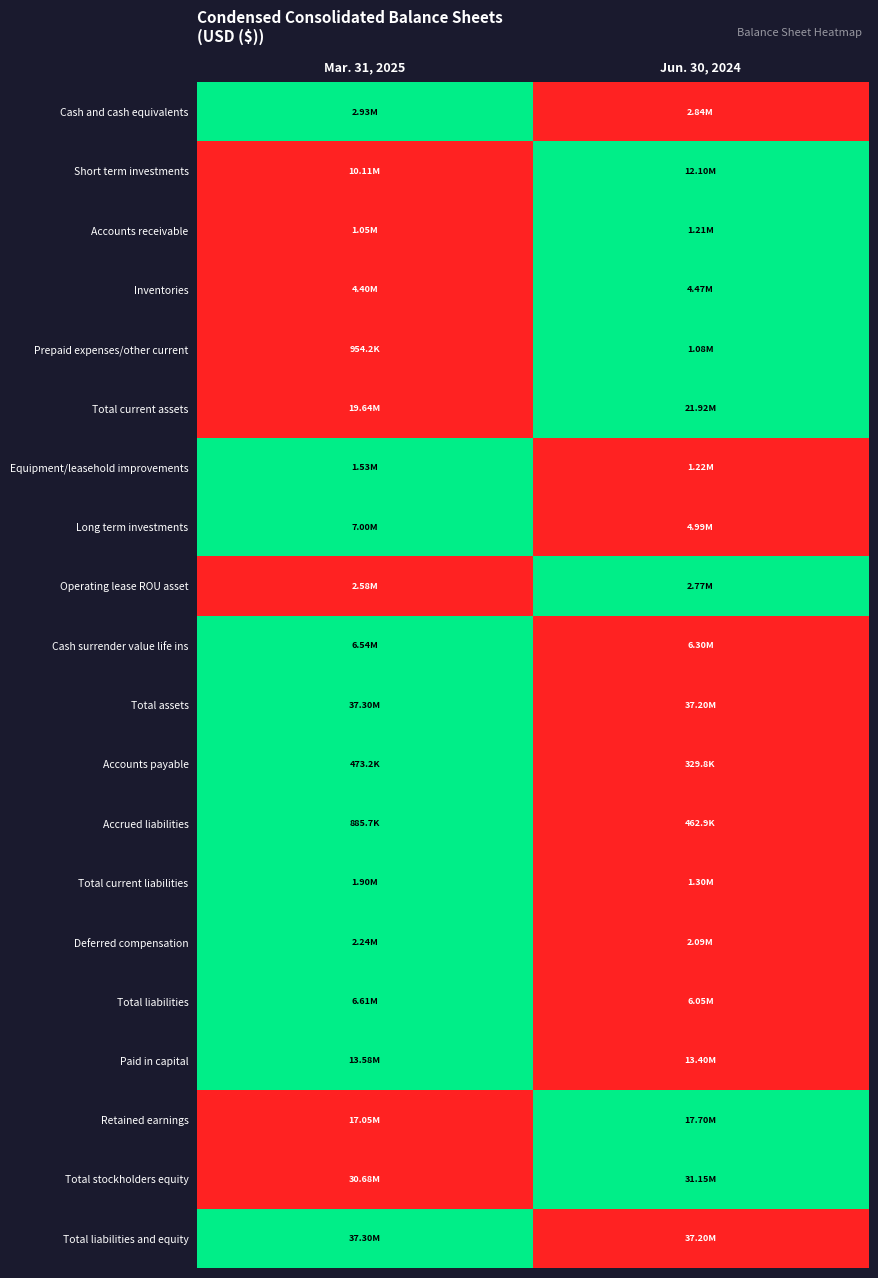

Reading left to right, transcribe all the data shown in this chart.

Cash and cash equivalents: Mar. 31, 2025=1	Jun. 30, 2024=0
Short term investments: Mar. 31, 2025=0	Jun. 30, 2024=1
Accounts receivable: Mar. 31, 2025=0	Jun. 30, 2024=1
Inventories: Mar. 31, 2025=0	Jun. 30, 2024=1
Prepaid expenses/other current: Mar. 31, 2025=0	Jun. 30, 2024=1
Total current assets: Mar. 31, 2025=0	Jun. 30, 2024=1
Equipment/leasehold improvements: Mar. 31, 2025=1	Jun. 30, 2024=0
Long term investments: Mar. 31, 2025=1	Jun. 30, 2024=0
Operating lease ROU asset: Mar. 31, 2025=0	Jun. 30, 2024=1
Cash surrender value life ins: Mar. 31, 2025=1	Jun. 30, 2024=0
Total assets: Mar. 31, 2025=1	Jun. 30, 2024=0
Accounts payable: Mar. 31, 2025=1	Jun. 30, 2024=0
Accrued liabilities: Mar. 31, 2025=1	Jun. 30, 2024=0
Total current liabilities: Mar. 31, 2025=1	Jun. 30, 2024=0
Deferred compensation: Mar. 31, 2025=1	Jun. 30, 2024=0
Total liabilities: Mar. 31, 2025=1	Jun. 30, 2024=0
Paid in capital: Mar. 31, 2025=1	Jun. 30, 2024=0
Retained earnings: Mar. 31, 2025=0	Jun. 30, 2024=1
Total stockholders equity: Mar. 31, 2025=0	Jun. 30, 2024=1
Total liabilities and equity: Mar. 31, 2025=1	Jun. 30, 2024=0